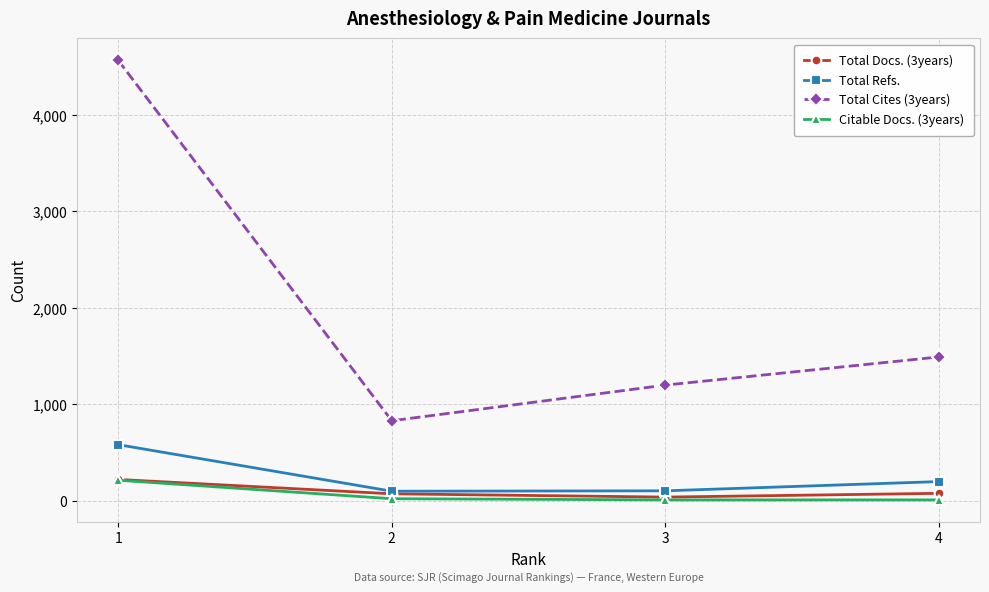

What is the difference between the second highest and second lowest values in the Total Docs. (3years) series?

5